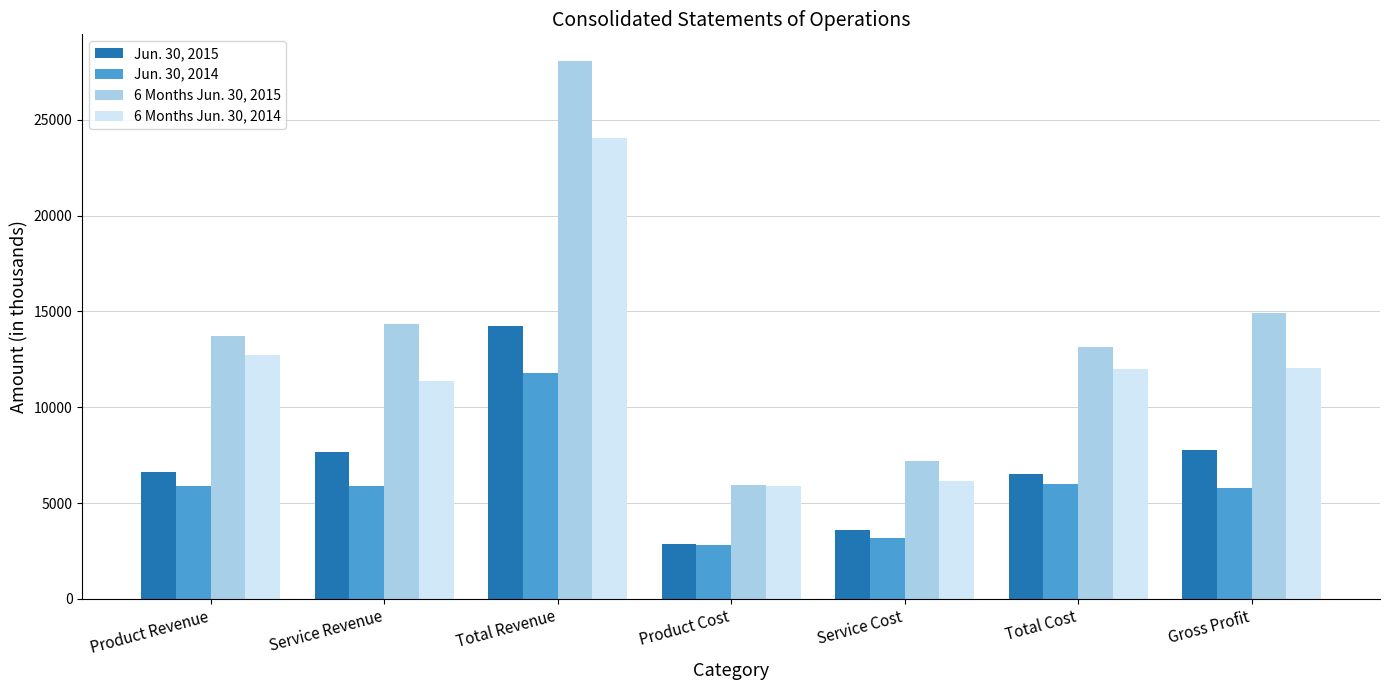

The value of Jun. 30, 2014 at Product Revenue is 5887. True or false?

True